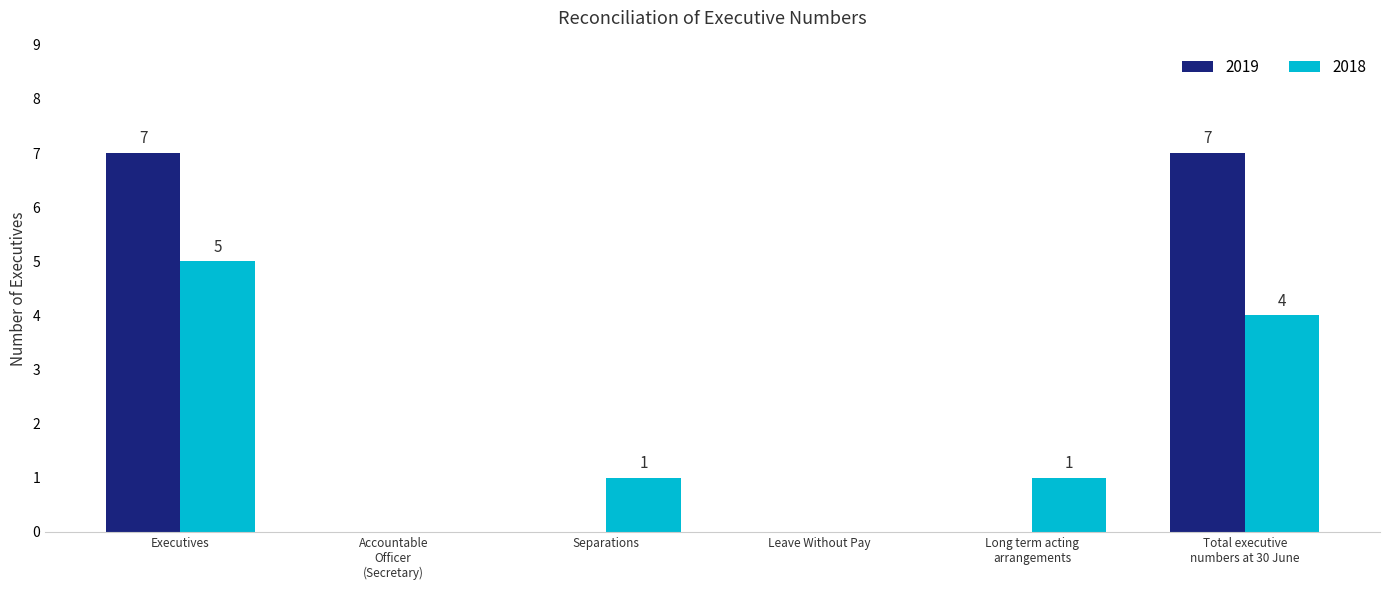

Where does the 2018 series first go above 1?

Executives